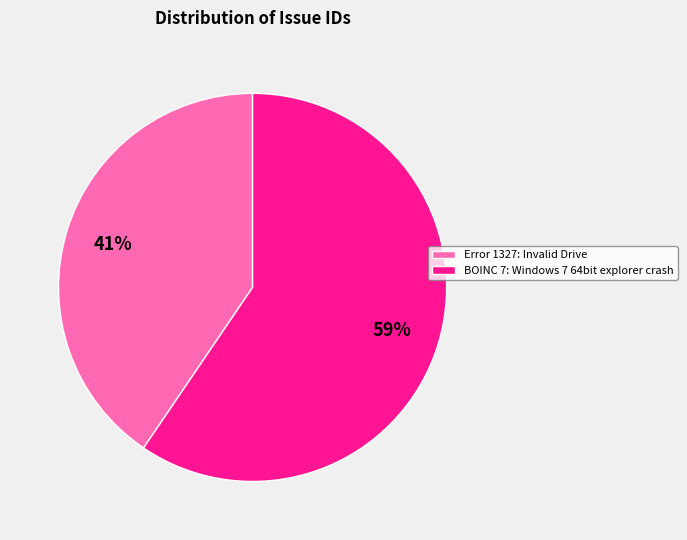

Rank the categories by value from highest to lowest.

BOINC 7: Windows 7 64bit explorer crash, Error 1327: Invalid Drive